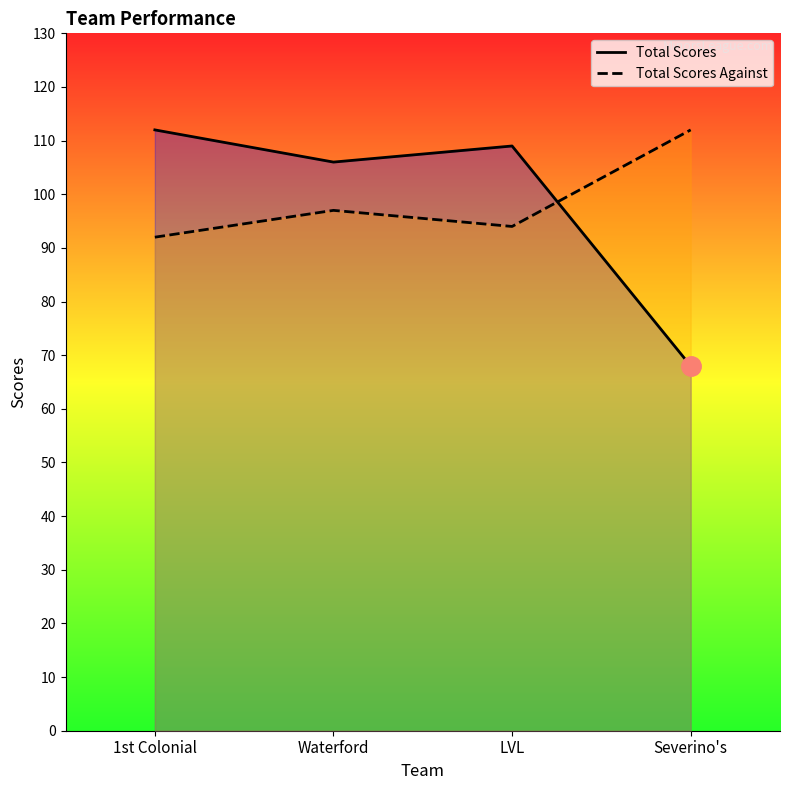

Between Severino's and LVL, which is larger?

LVL